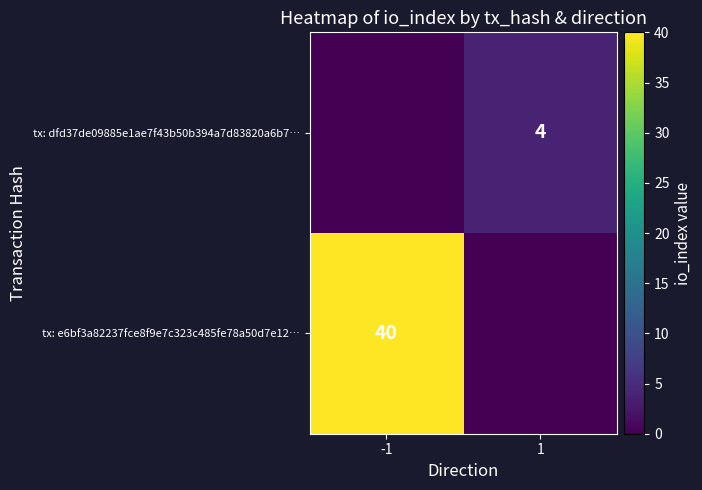

Is it true that tx: dfd37de09885e1ae7f43b50b394a7d83820a6b7… equals 4 at 1?

True